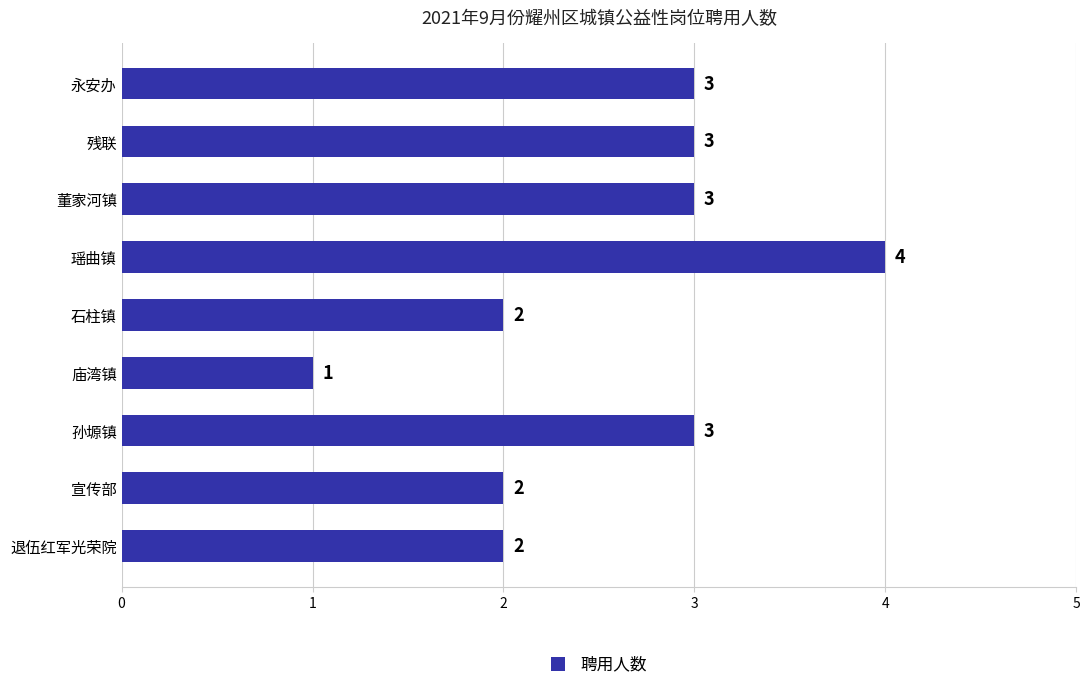

Which has a higher value, 孙塬镇 or 庙湾镇?

孙塬镇